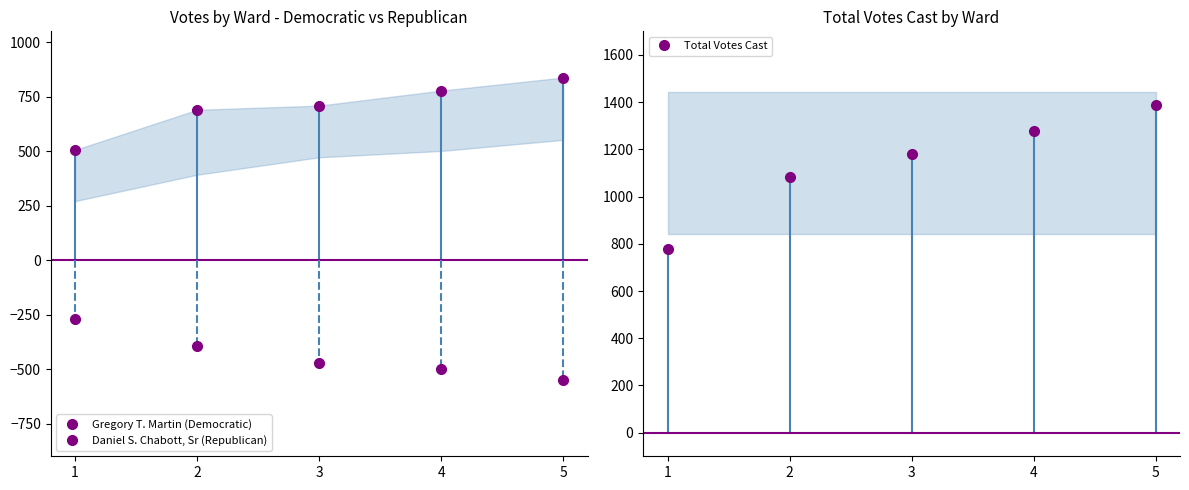

Rank the series at 1 from lowest to highest value.

Daniel S. Chabott, Sr (Republican), Gregory T. Martin (Democratic), Total Votes Cast